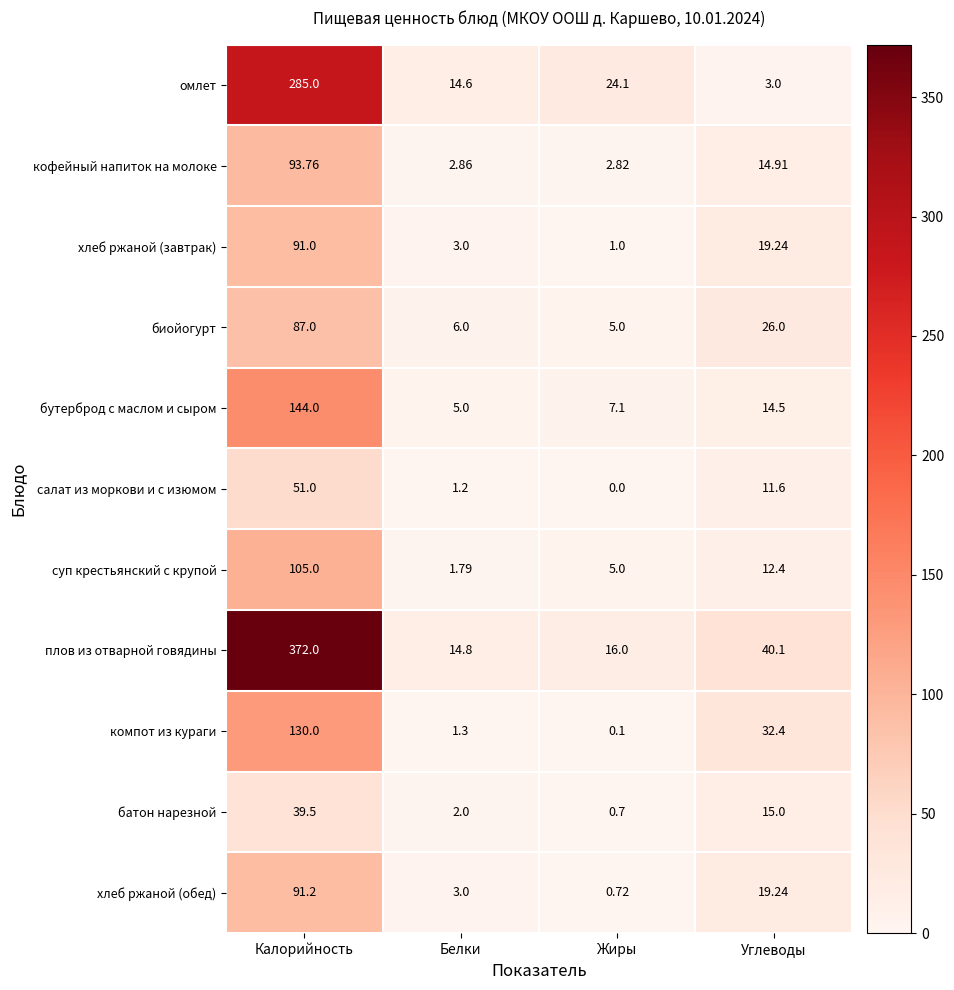

Where is бутерброд с маслом и сыром nearest to the value 74?

Углеводы